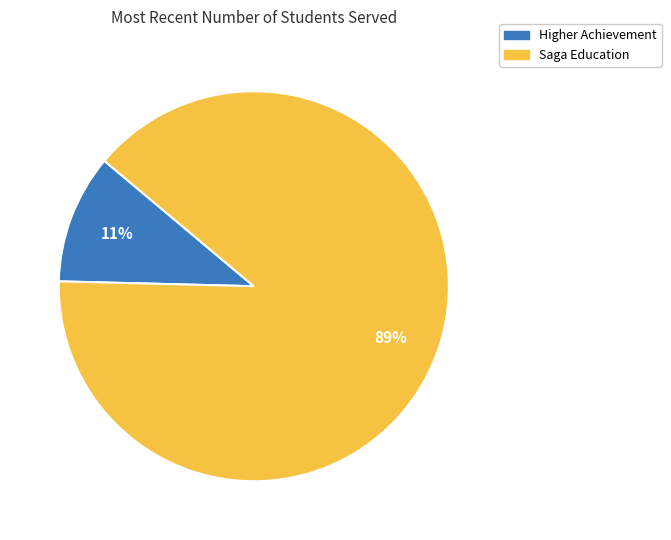

The Higher Achievement slice represents 11% of the pie. True or false?

True